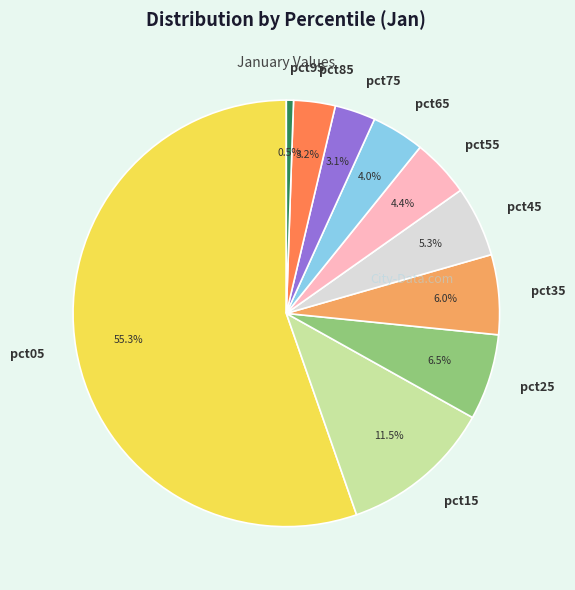

Which has a higher value, pct05 or pct75?

pct05